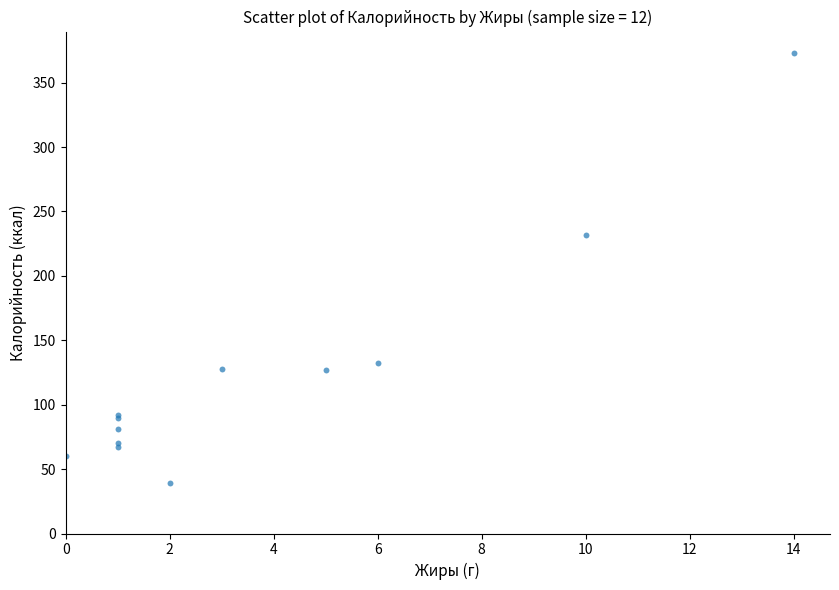

What Y value in the scatter plot is closest to 206?

232